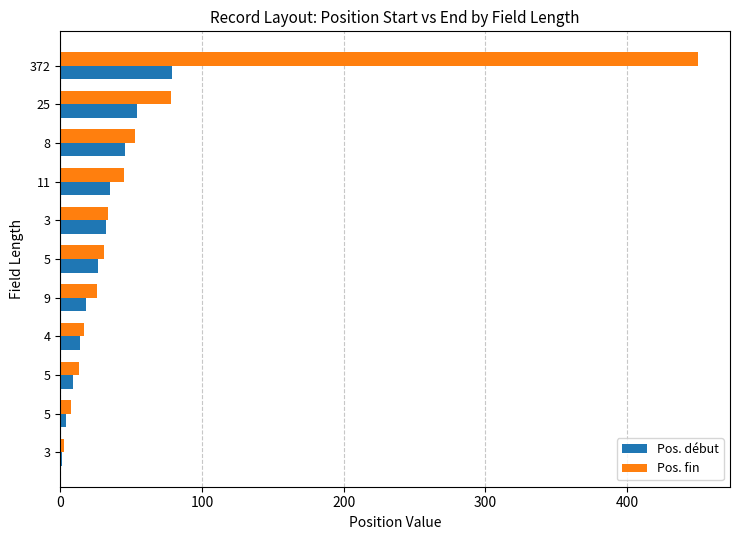

How many data points does each series have?

11